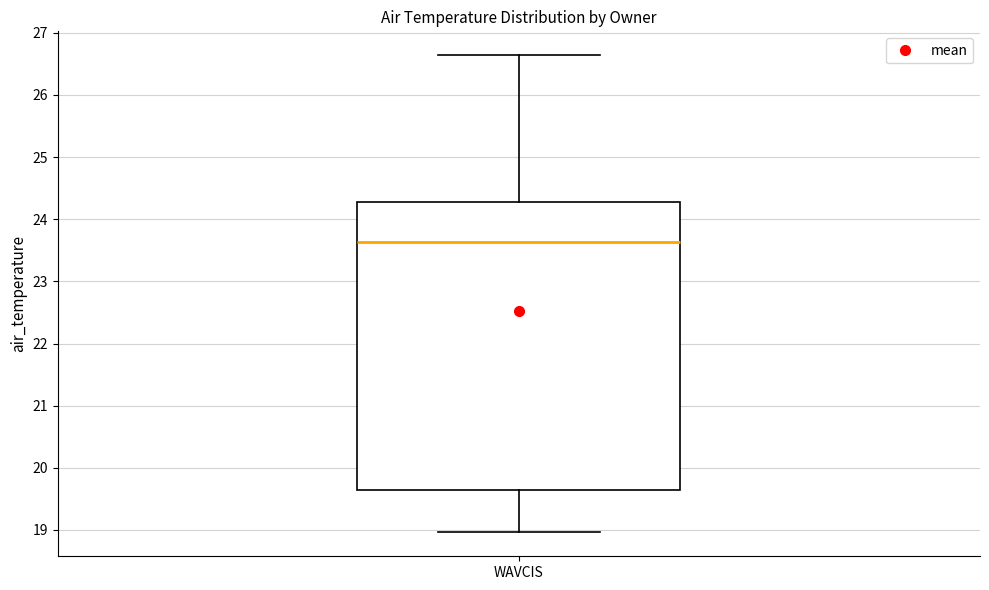

Transcribe this box plot: give where the median line is, the range the box spans, and where the two whiskers end, as read against the y-axis. The values are not printed on the chart, so give them approximately, as read against the axis.

median 23.6, box 19.6 to 24.3, whiskers 19.0 to 26.6